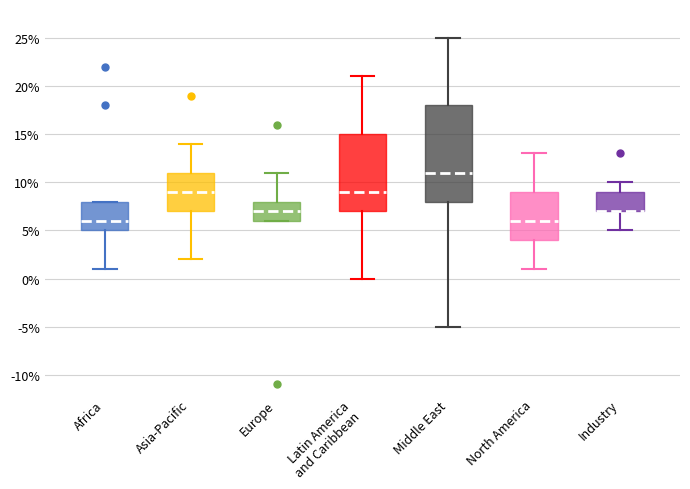

Reading left to right, read every box against the y-axis: the position of its median line, the range the box covers, and the ends of its whiskers. The values are not printed on the chart, so give them approximately, as read against the axis.

Africa: median 6, box 5 to 8, whiskers 1 to 8
Asia-Pacific: median 9, box 7 to 11, whiskers 2 to 14
Europe: median 7, box 6 to 8, whiskers 6 to 11
Latin America and Caribbean: median 9, box 7 to 15, whiskers 0 to 21
Middle East: median 11, box 8 to 18, whiskers -5 to 25
North America: median 6, box 4 to 9, whiskers 1 to 13
Industry: median 7 (drawn on the box's lower edge), box 7 to 9, whiskers 5 to 10